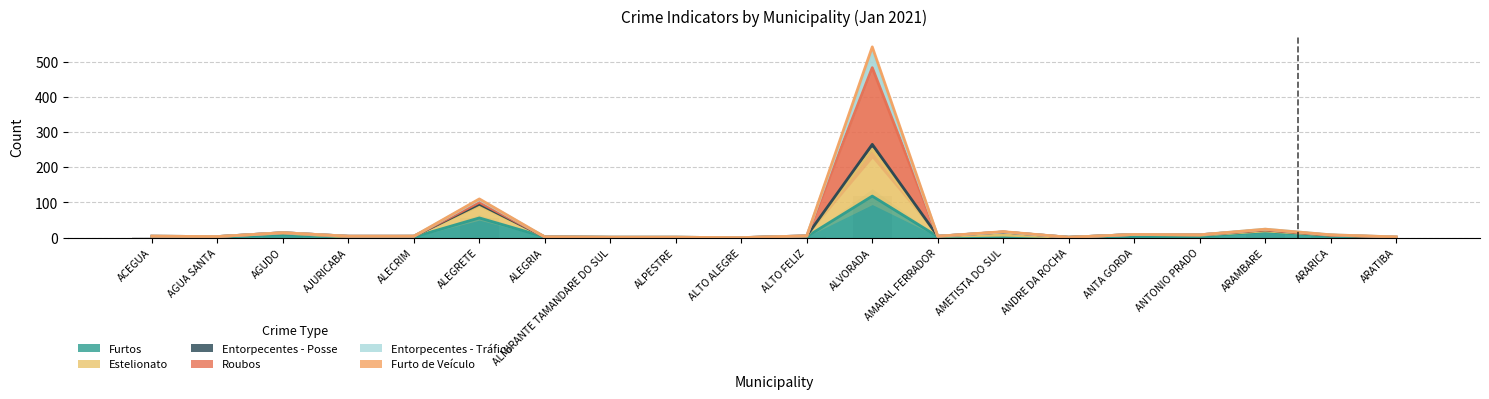

At how many categories does at least one series exceed 289?

1